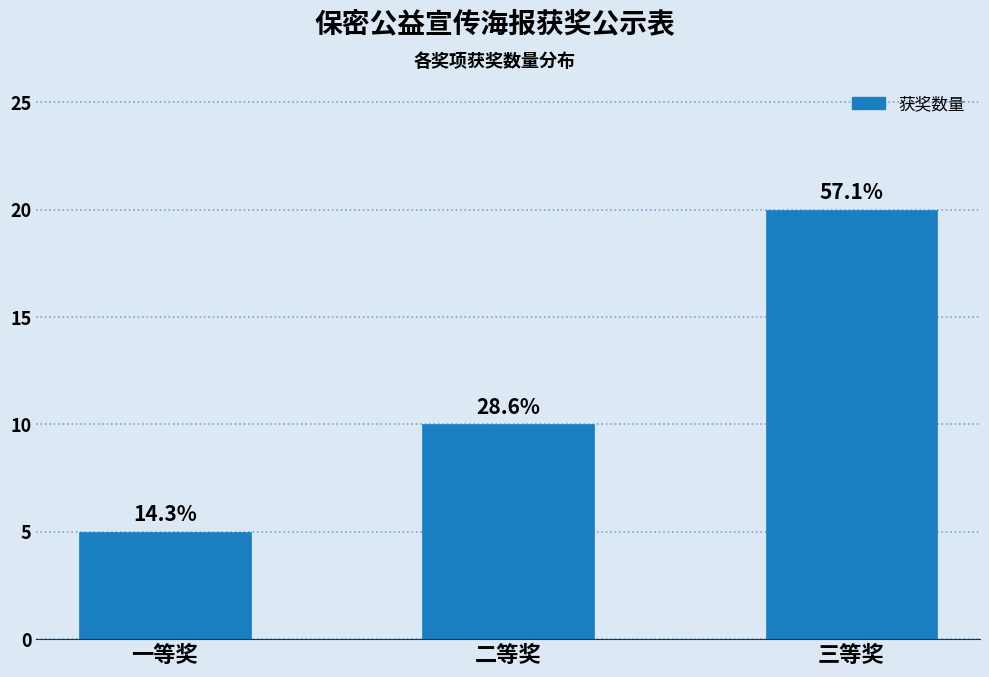

How many bars are there in total?

3